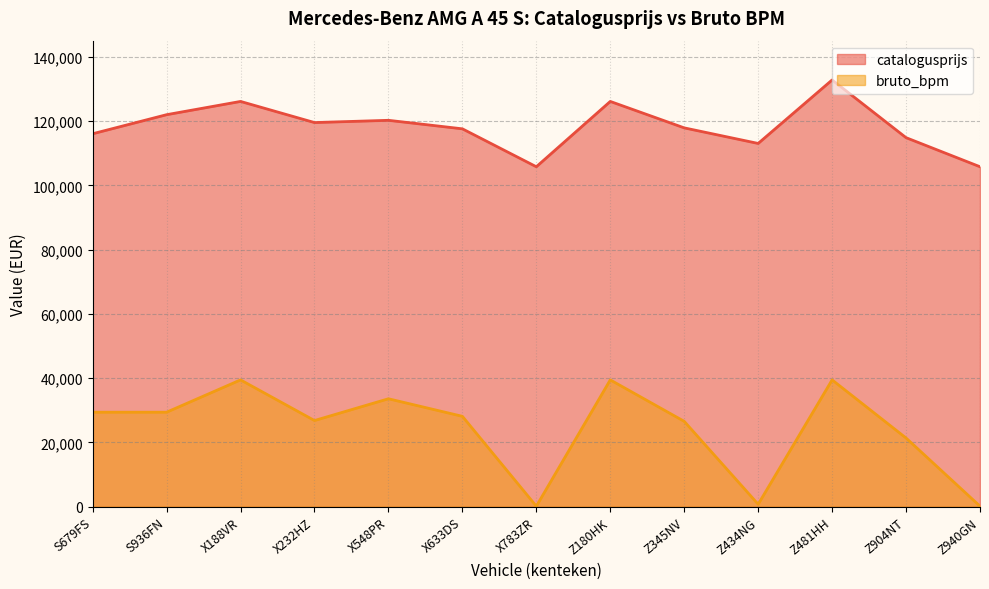

At which label is catalogusprijs closest to 119276?

X232HZ